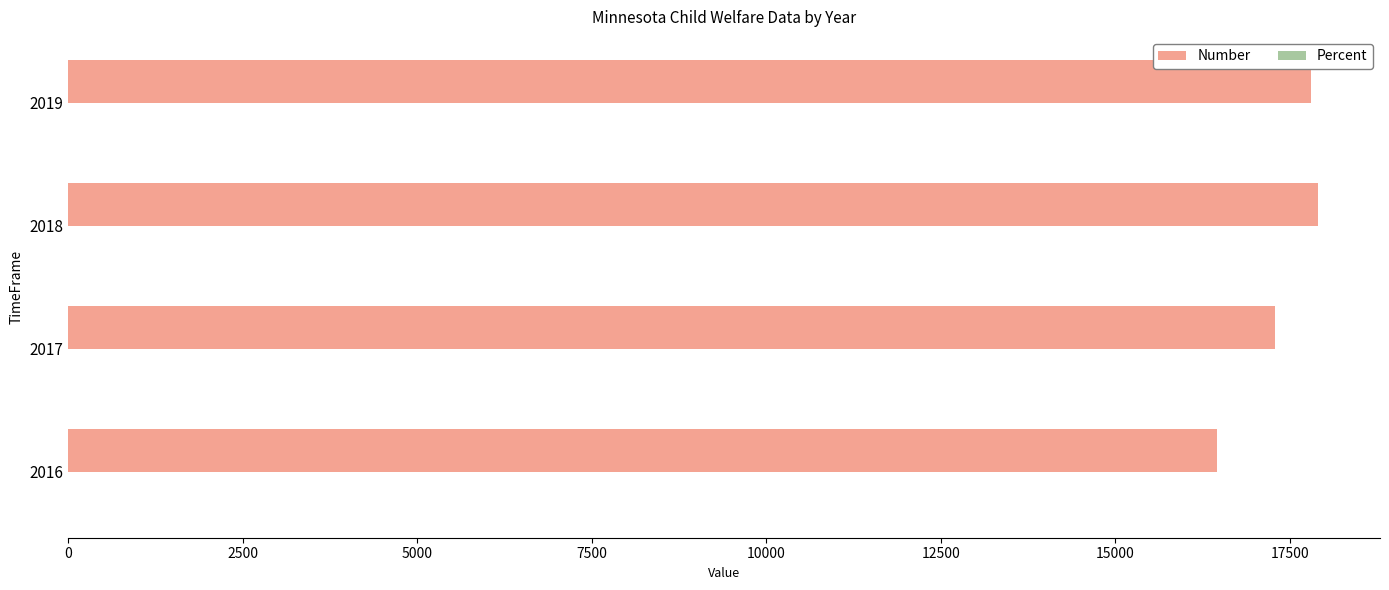

The value of Number at 2017 is 17292.0. True or false?

True